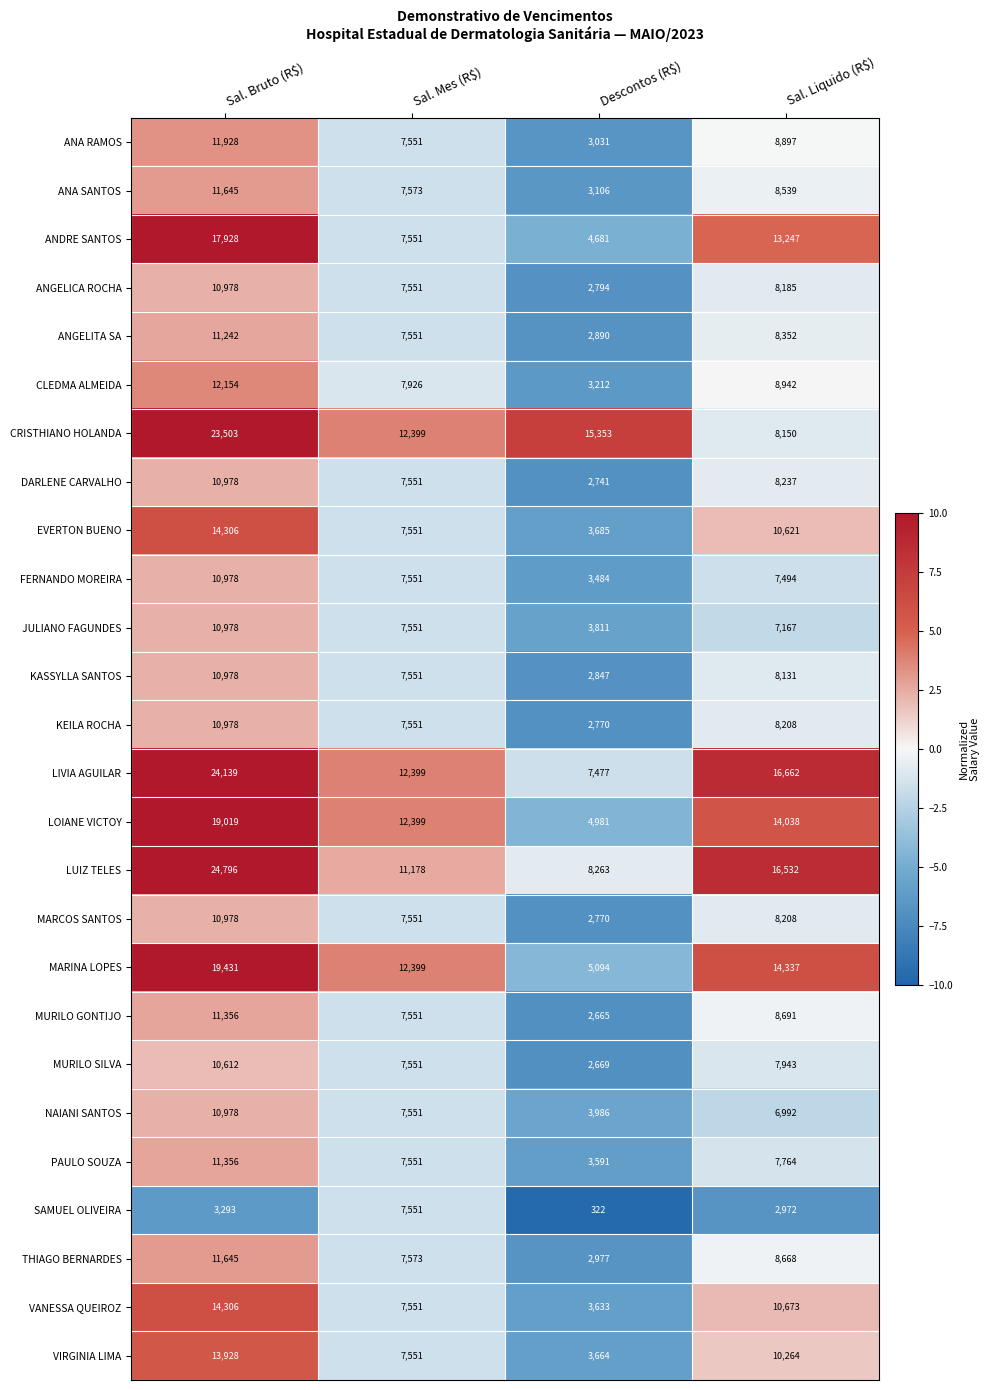

What is the maximum value shown in the chart?

24796